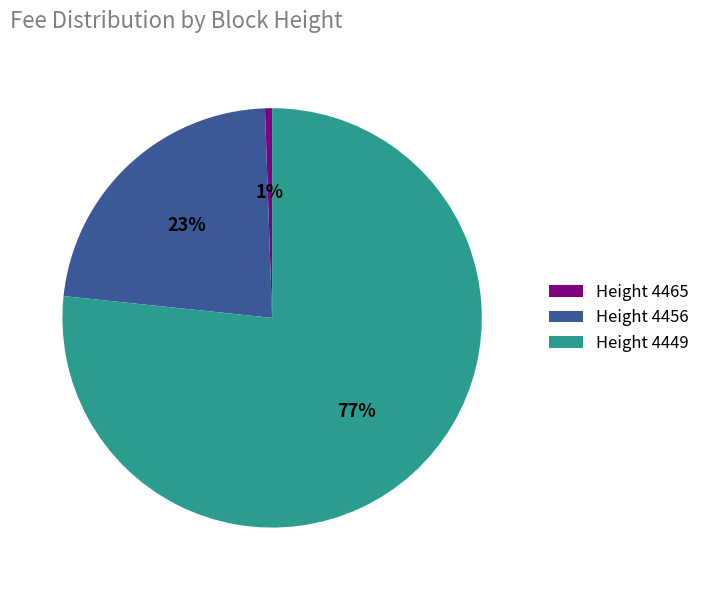

What percentage is the Height 4465 slice, to the nearest percent?

1%